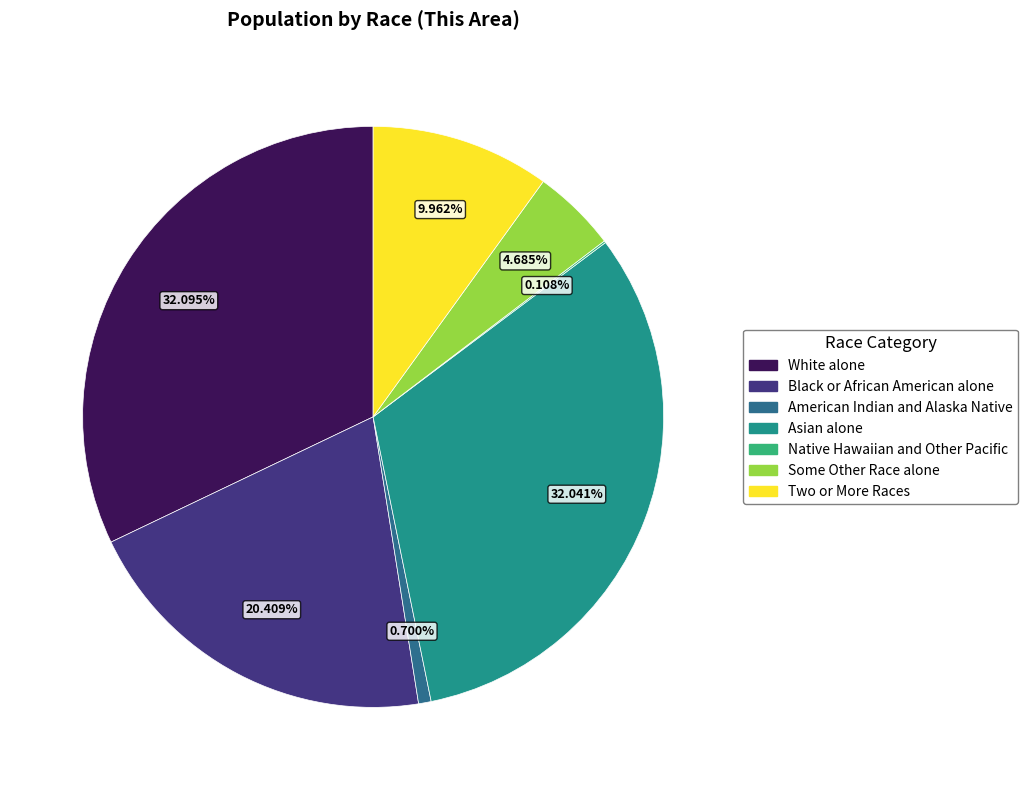

Between American Indian and Alaska Native and Black or African American alone, which is larger?

Black or African American alone